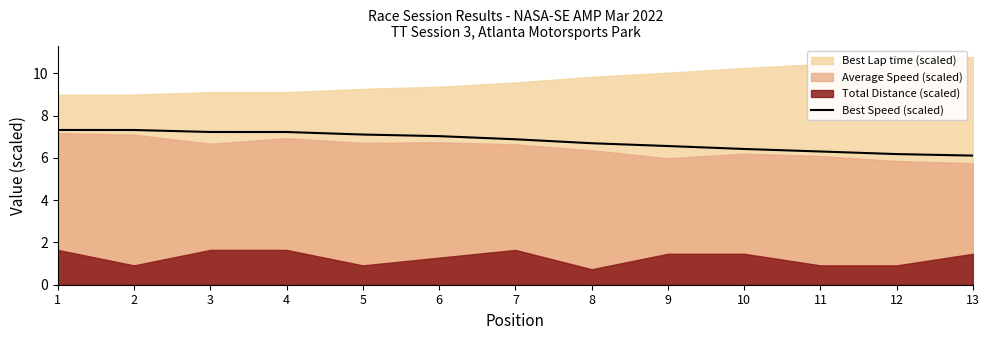

List the labels in order of value, smallest first.

13, 12, 11, 10, 9, 8, 7, 6, 5, 4, 3, 2, 1